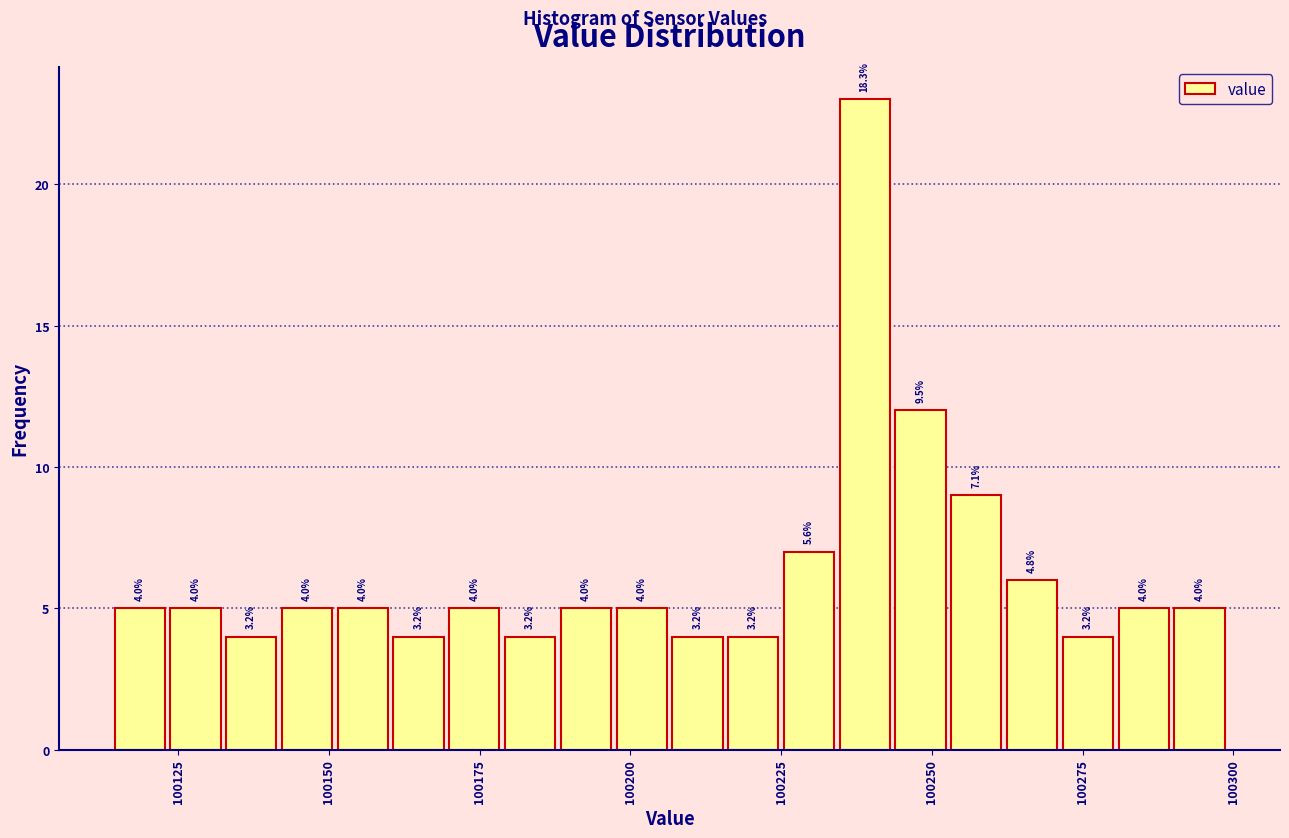

Read against the x-axis, roughly where is the centre of the tallest bar?

100240